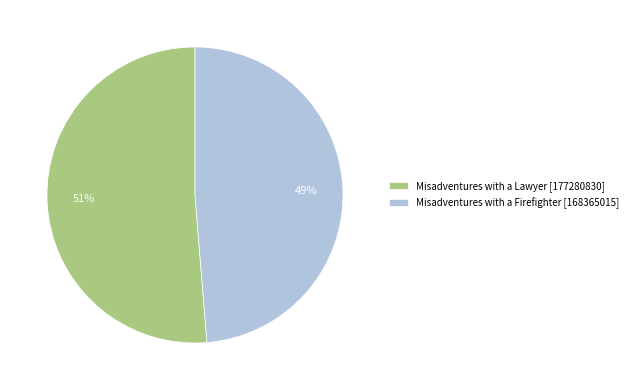

Rank the categories by value from highest to lowest.

Misadventures with a Lawyer, Misadventures with a Firefighter